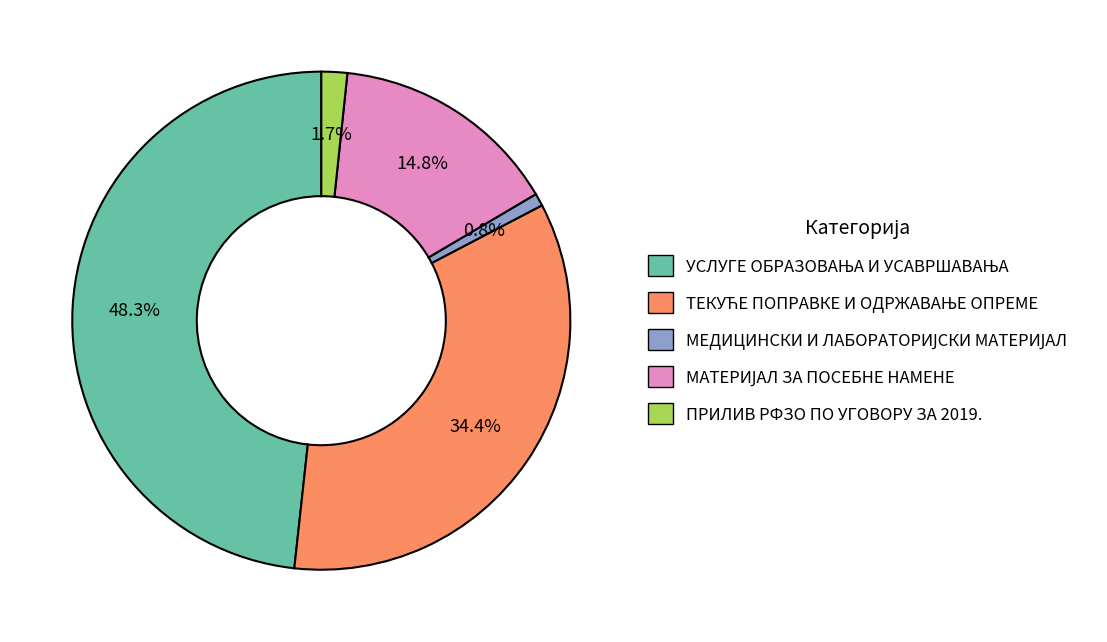

Is there a majority slice in this chart?

No